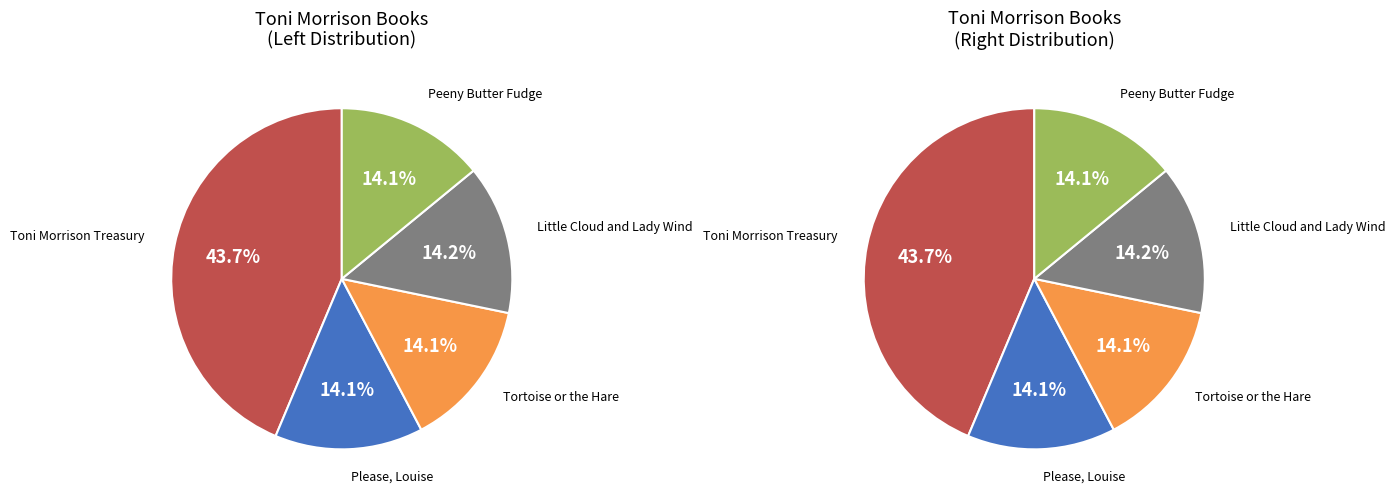

What is the smallest slice in the pie chart?

Peeny Butter Fudge